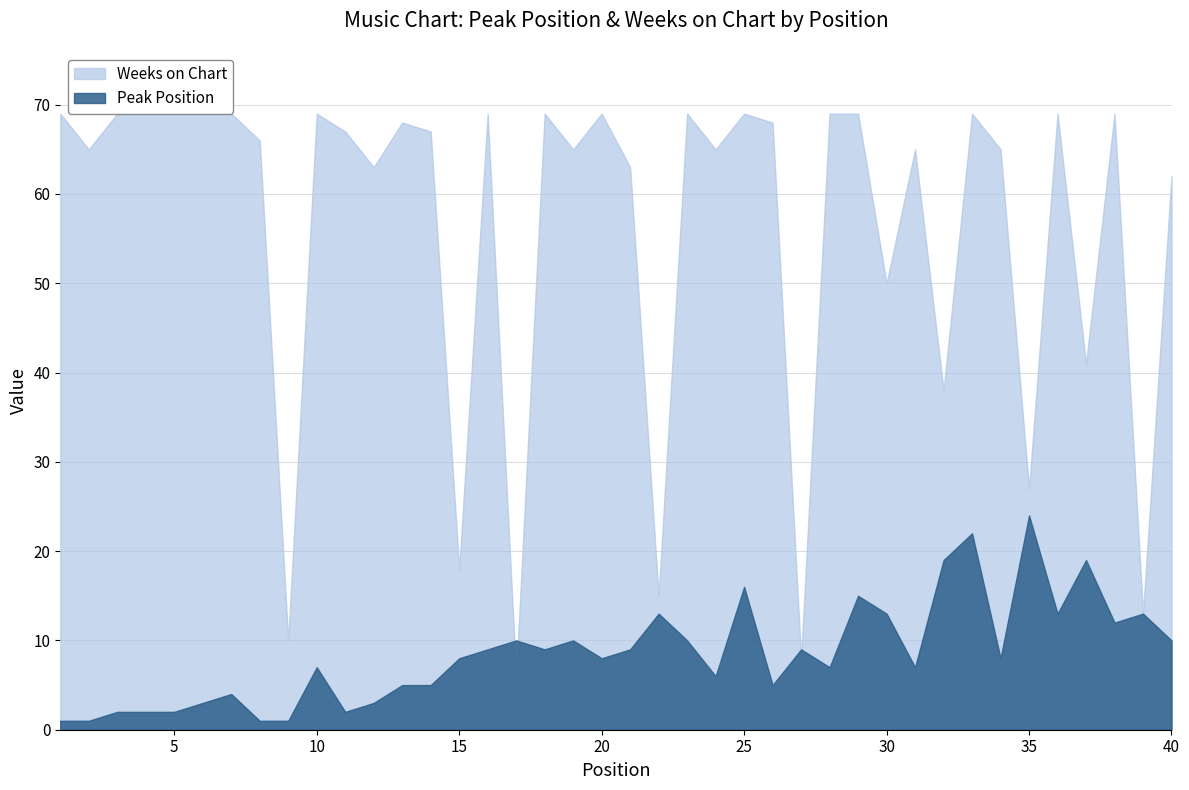

What is the average value of the Weeks on Chart series?

56